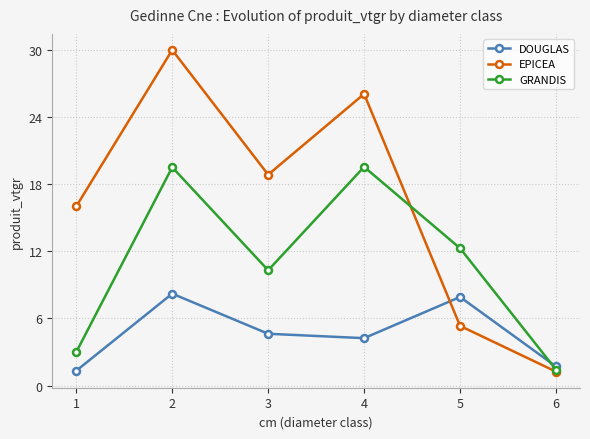

What are all the series names shown in the legend?

DOUGLAS, EPICEA, GRANDIS